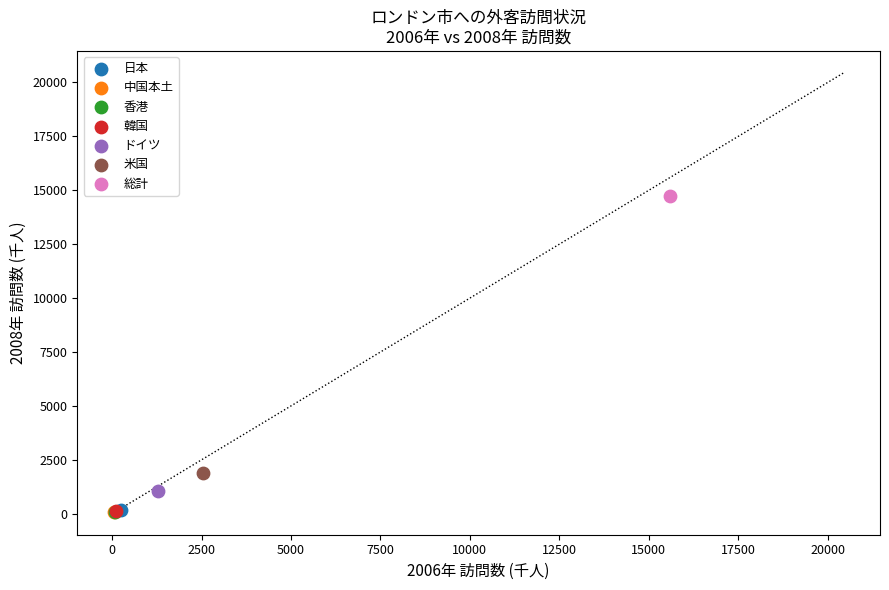

Which series contains the highest Y value?

総計